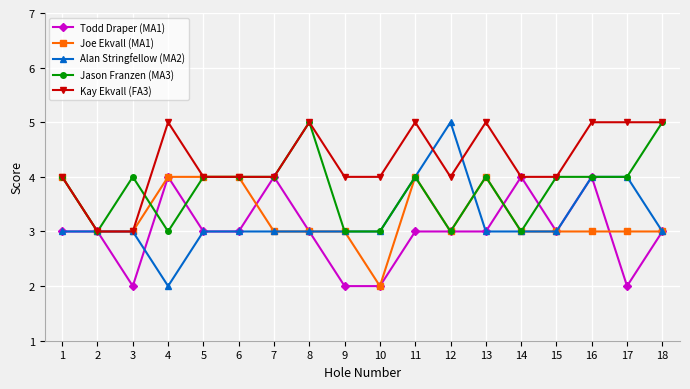

How many lines are shown in the chart?

5